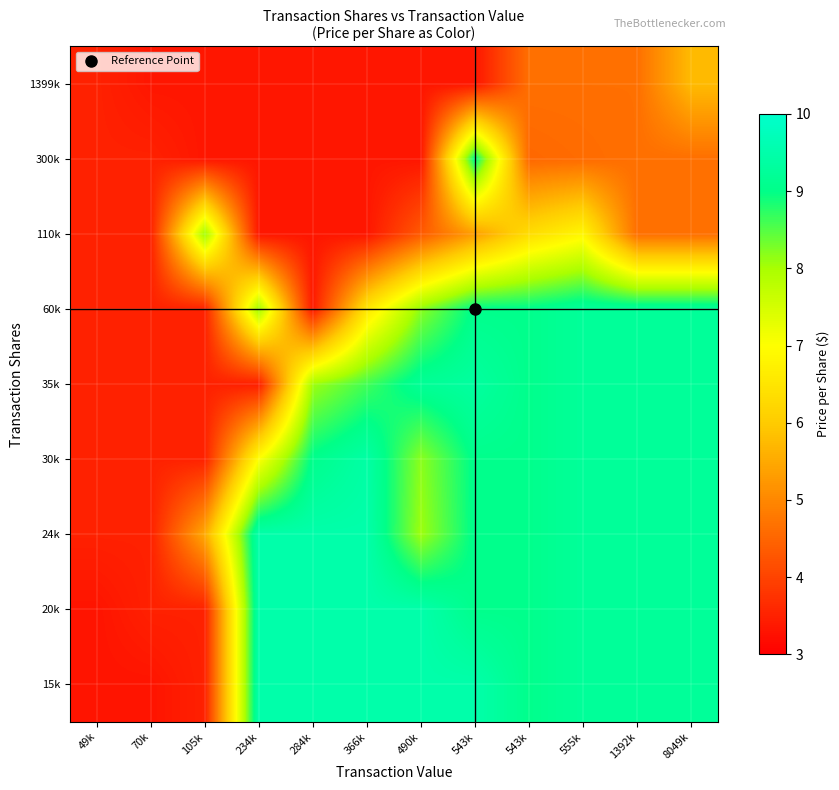

Rank the series by their maximum value, from highest to lowest.

15k, 20k, 24k, 30k, 35k, 60k, 300k, 110k, 1399k